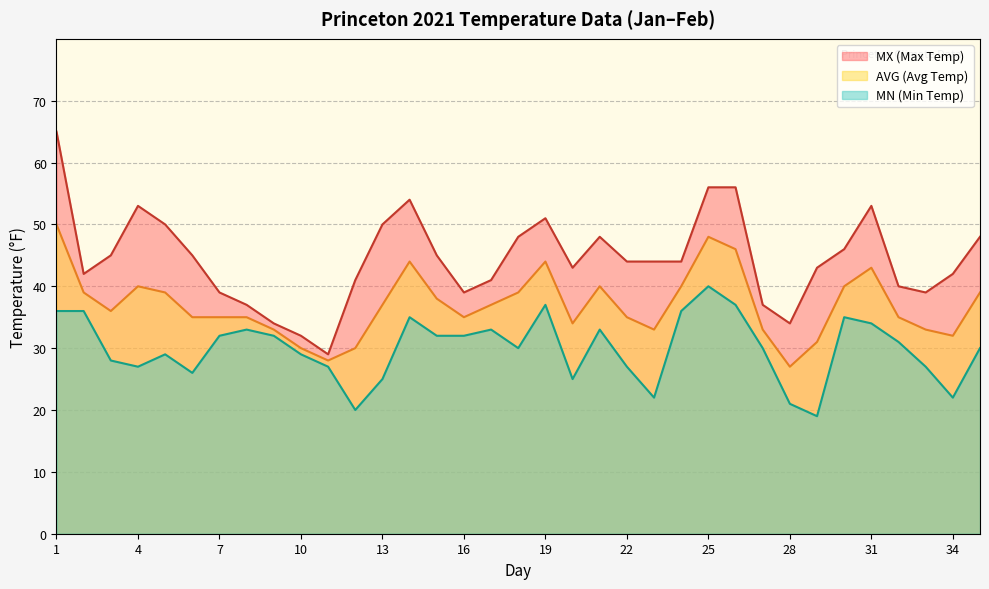

The value of MX (Max Temp) at 14 is 54. True or false?

True